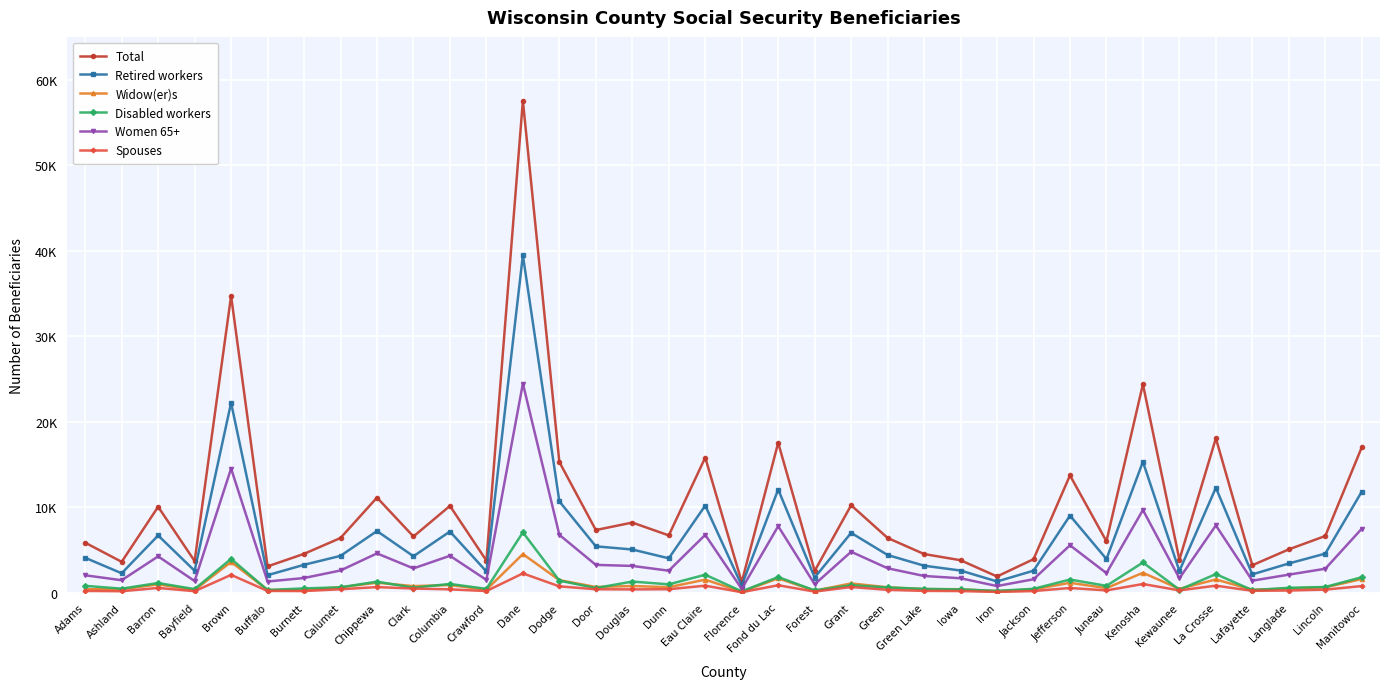

In Spouses, how many points are higher than both neighbors (excluding endpoints)?

10